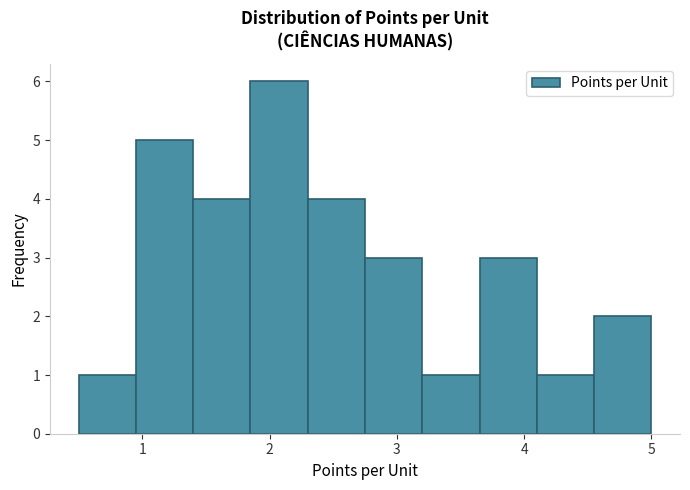

Over which range of the x-axis is the bar tallest?

1.85 to 2.30